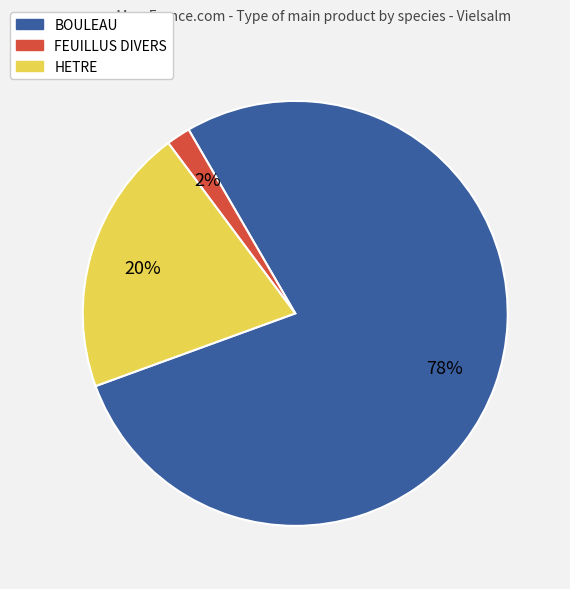

How many segments does this pie chart have?

3